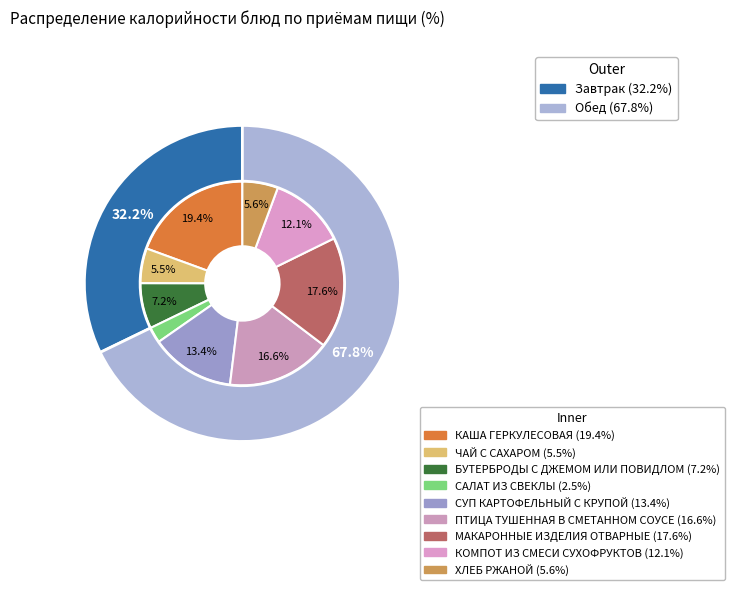

How many slices are in this pie chart?

9